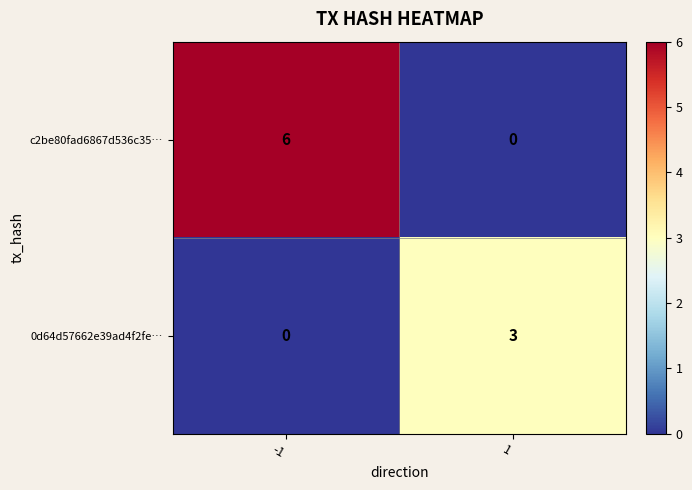

Rank the series by their maximum value, from highest to lowest.

c2be80fad6867d536c35…, 0d64d57662e39ad4f2fe…